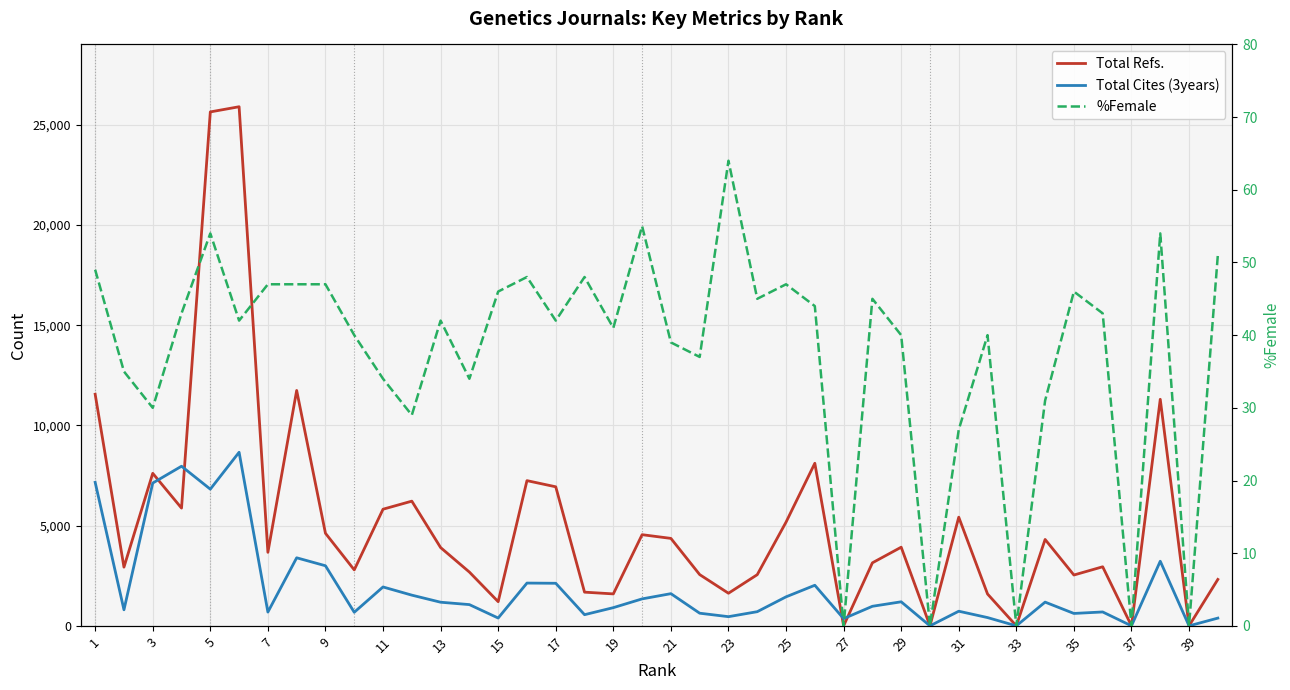

Which series has the largest total across all categories?

Total Refs.